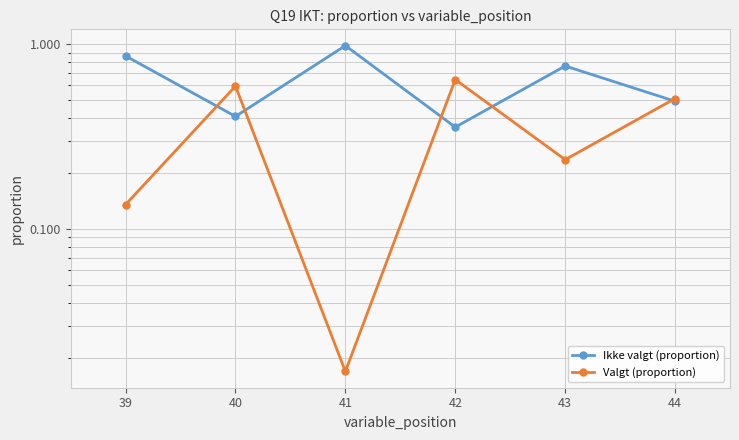

Rank the series at 44 from lowest to highest value.

Ikke valgt (proportion), Valgt (proportion)